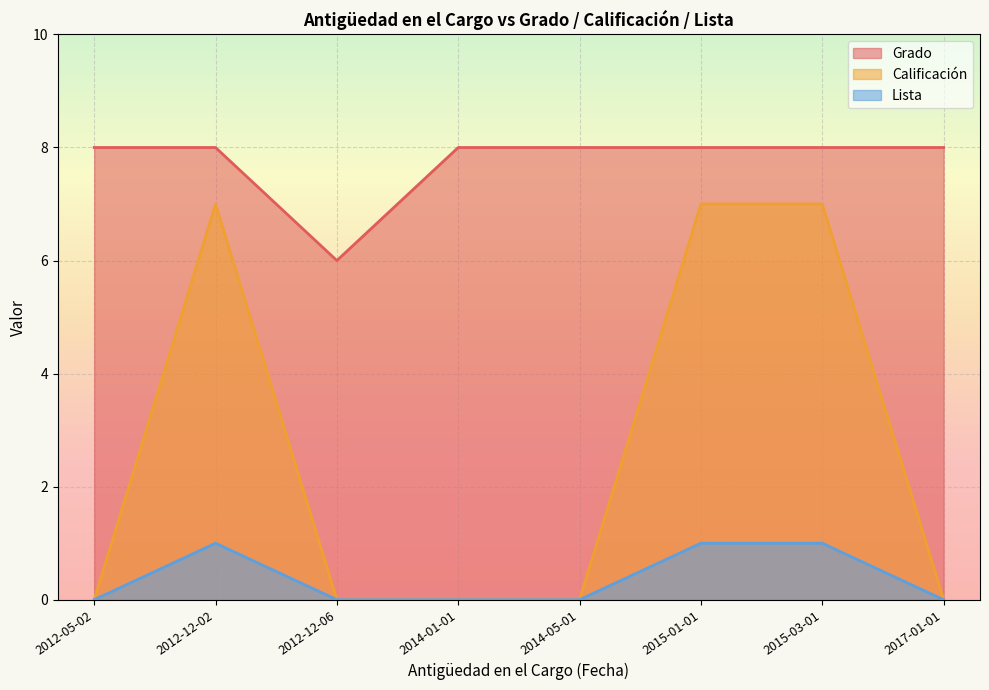

How many Lista values are between 0 and 1?

8